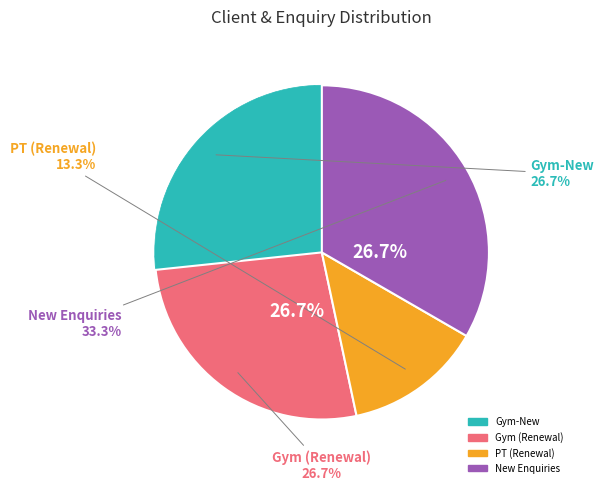

To the nearest percent, what is the combined percentage of PT (Renewal) and Gym-New?

40%